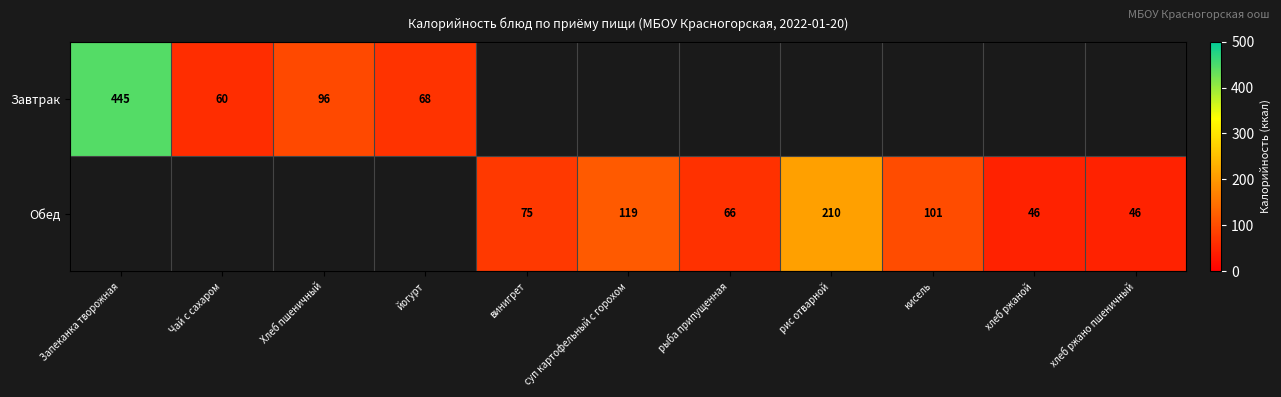

The value of Обед at рис отварной is 369. True or false?

False